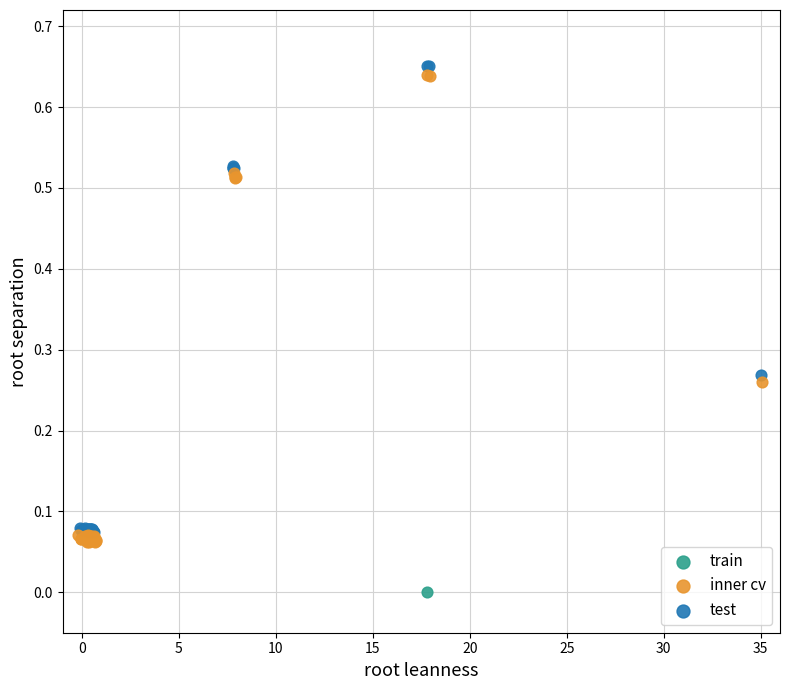

What are all the series names shown in the legend?

train, inner cv, test